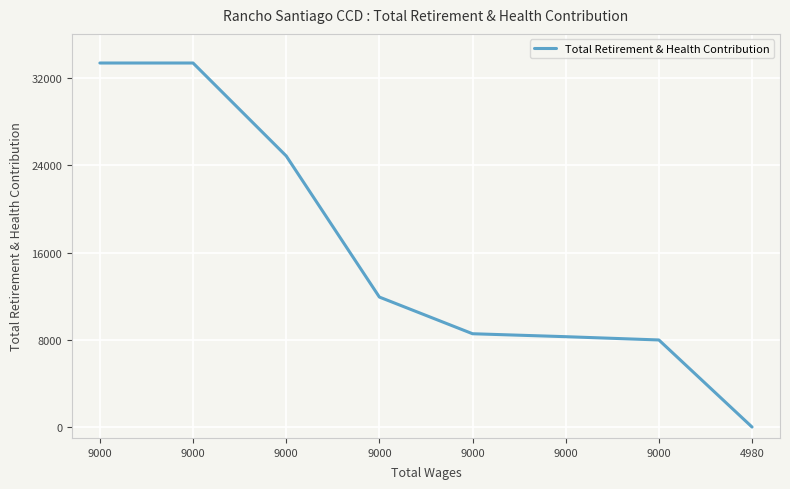

How many values are below 11916?

4